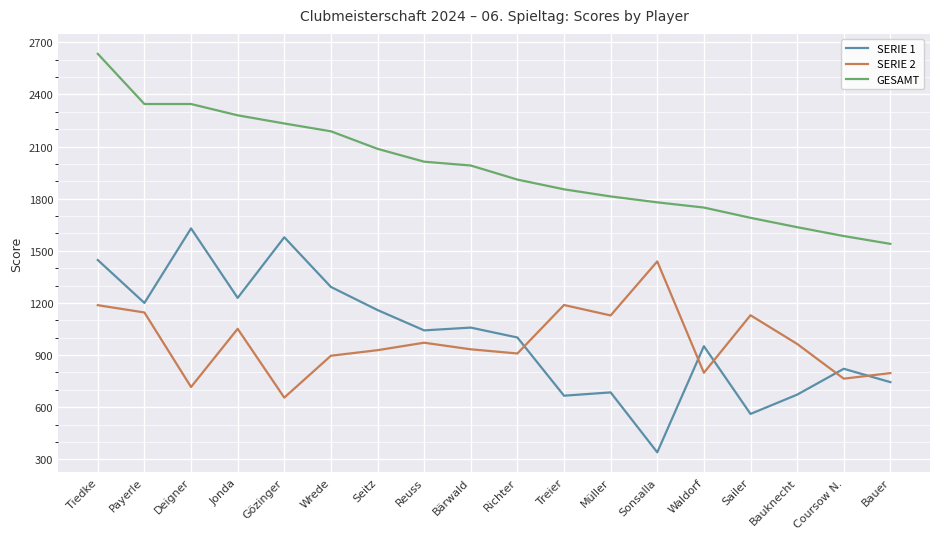

True or false: GESAMT has more than 1 interior local peaks.

False